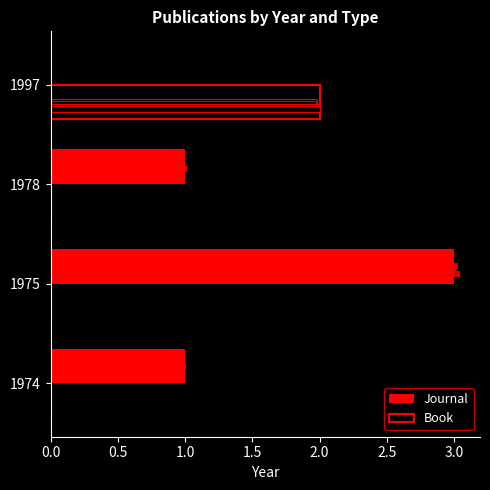

Are the bars grouped side by side (vs. stacked)?

Yes